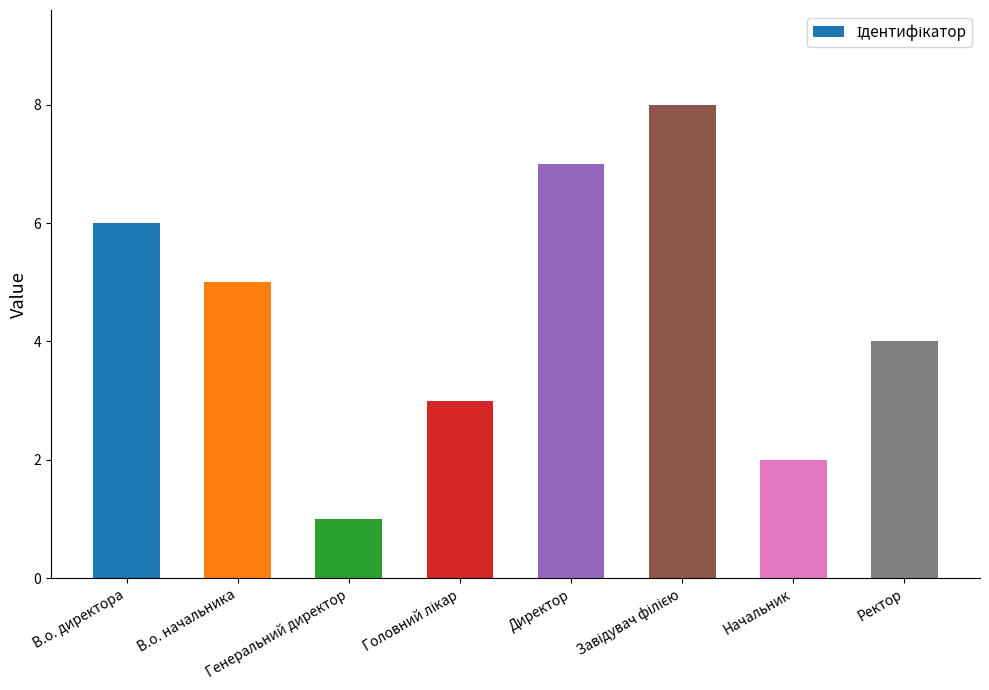

What is the label of the 1st bar from the right?

Ректор